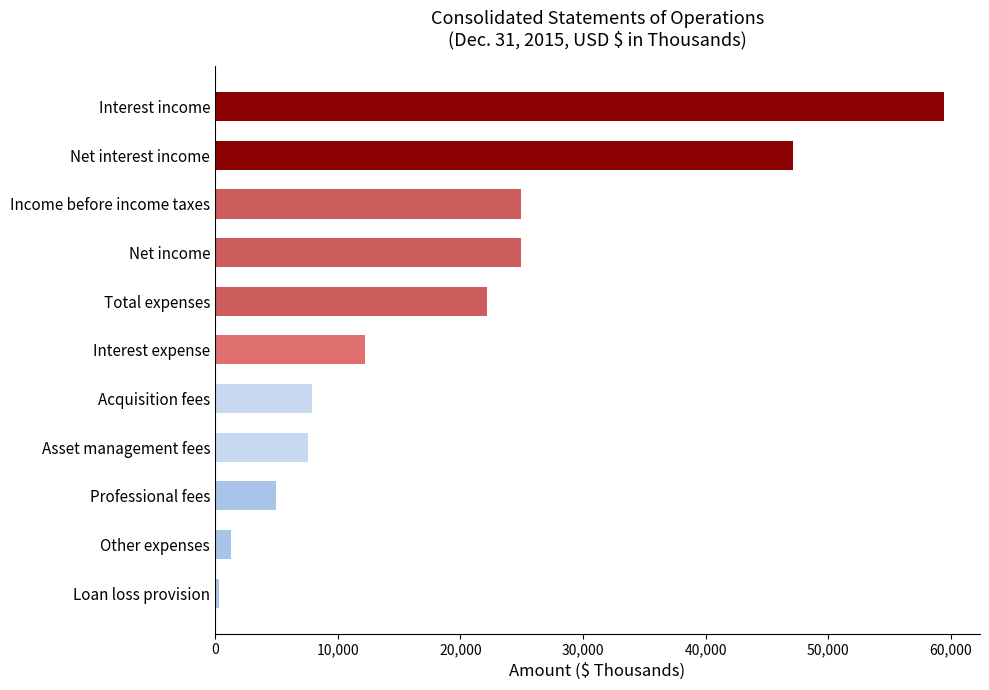

What value does the data have at Total expenses?

22192